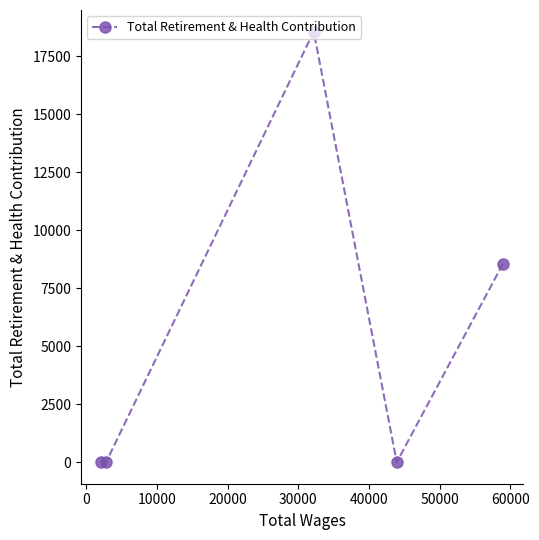

Is this an area chart (filled region under the line)?

No